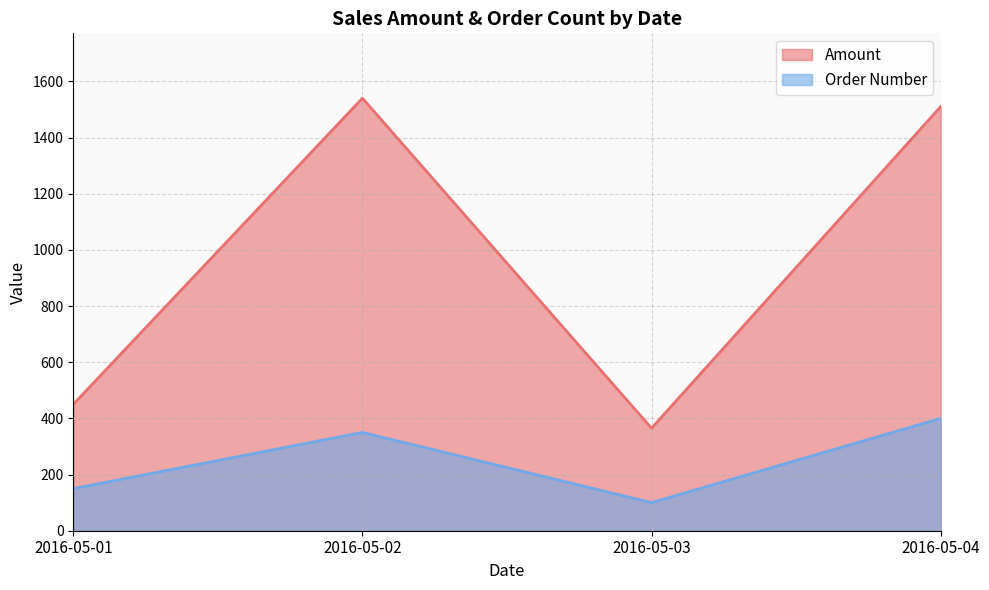

Which series has the largest total across all categories?

Amount